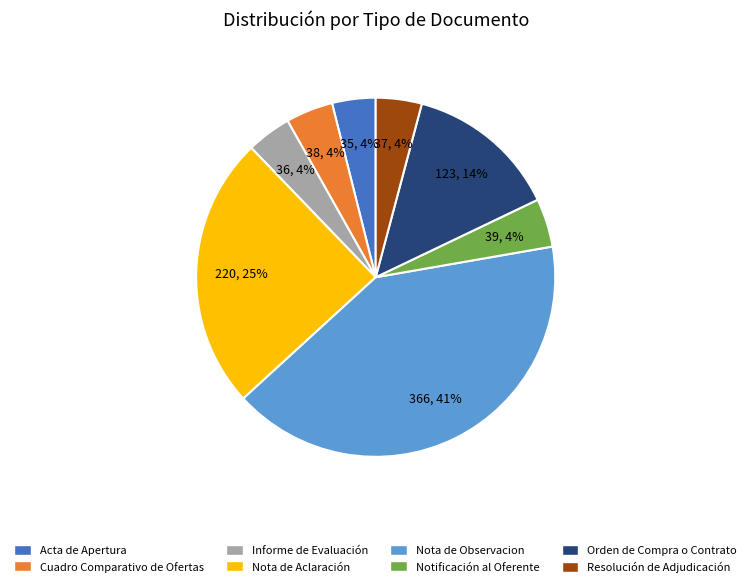

Which slice is the largest?

Nota de Observacion